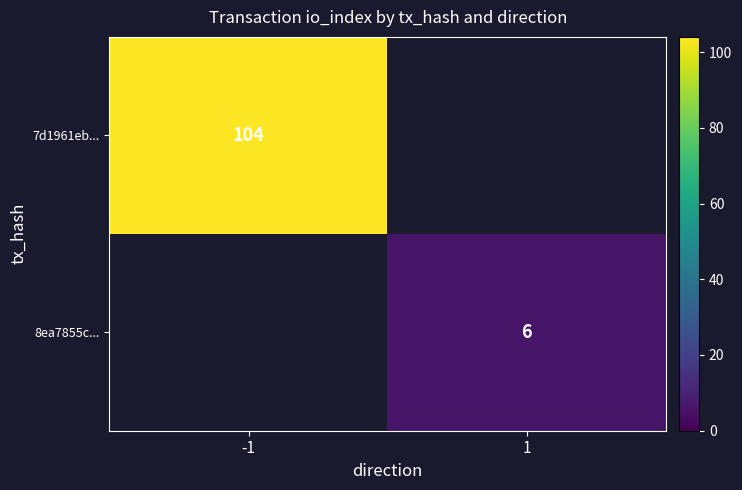

Is it true that 7d1961eb... equals 167 at -1?

False